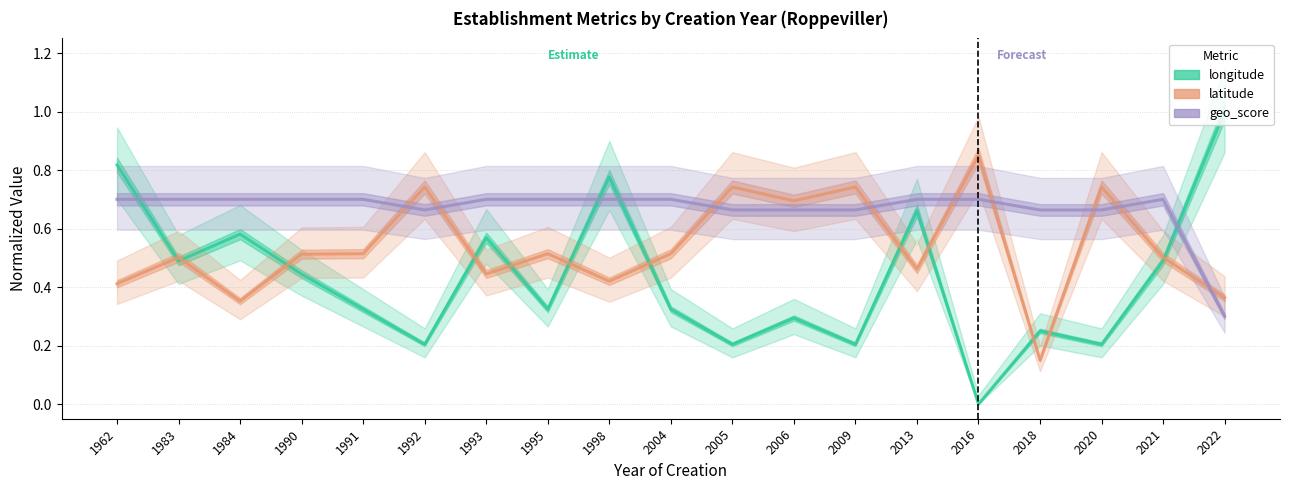

What is the value of the longitude point at the 5th from the left?

0.3